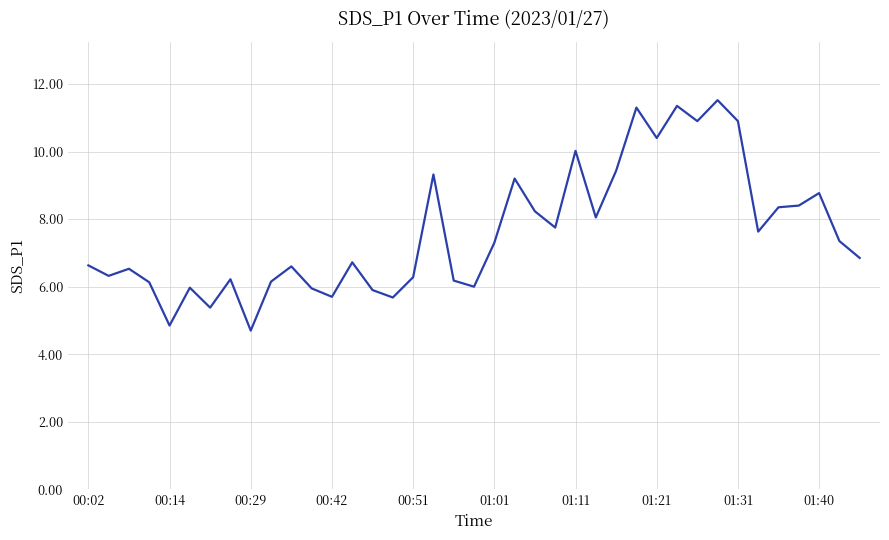

What is the difference between the maximum and minimum values?

6.8